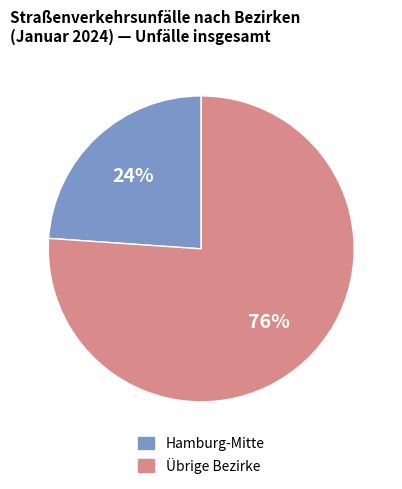

To the nearest percent, what is the difference between the largest and smallest slice percentages?

52%